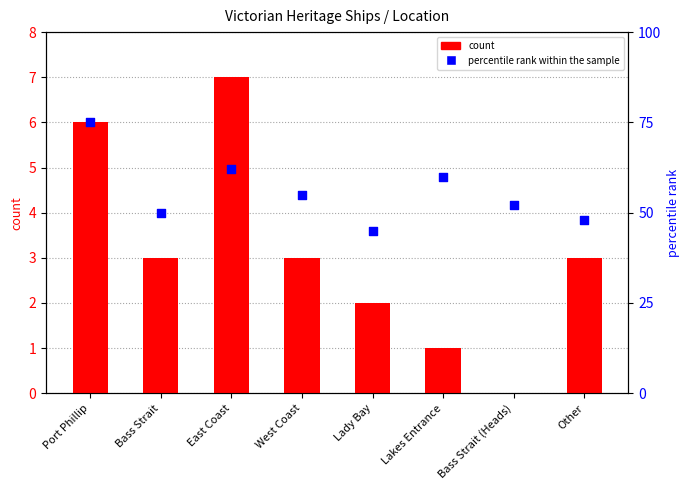

Which series has the largest Y range (max minus min)?

percentile rank within the sample